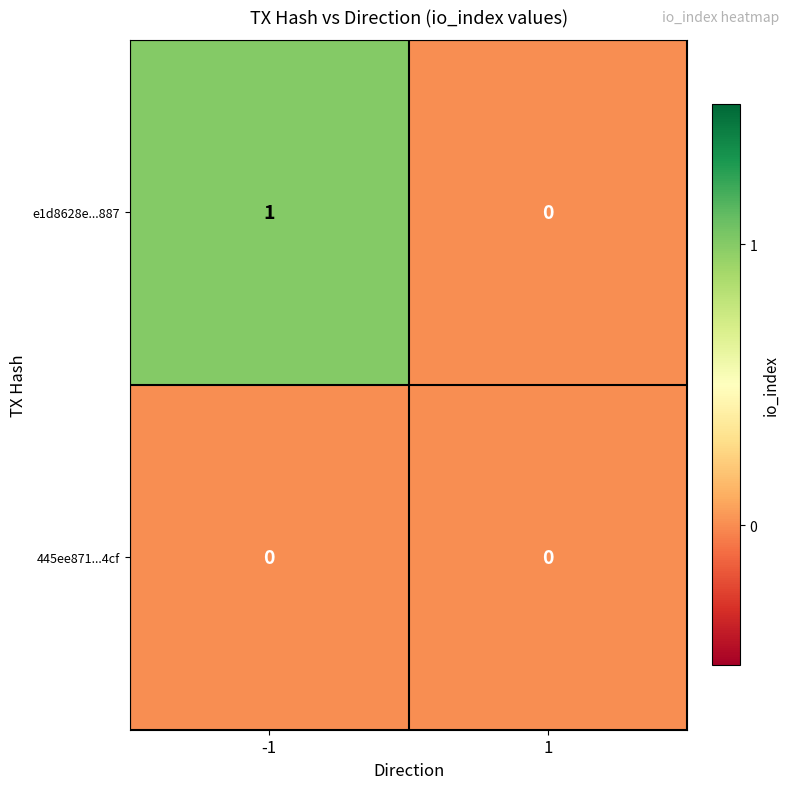

Reading left to right, transcribe all the data shown in this chart.

e1d8628e...887: -1=1	1=0
445ee871...4cf: -1=0	1=0